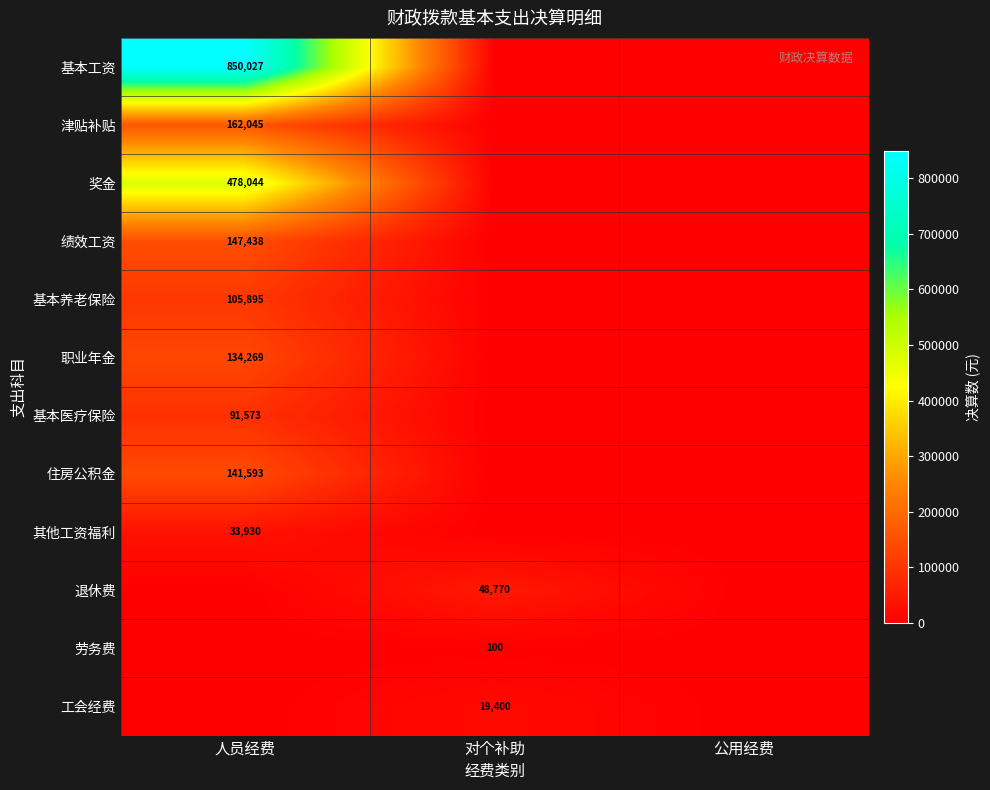

The 退休费 series shows 48770 at 对个补助. True or false?

True